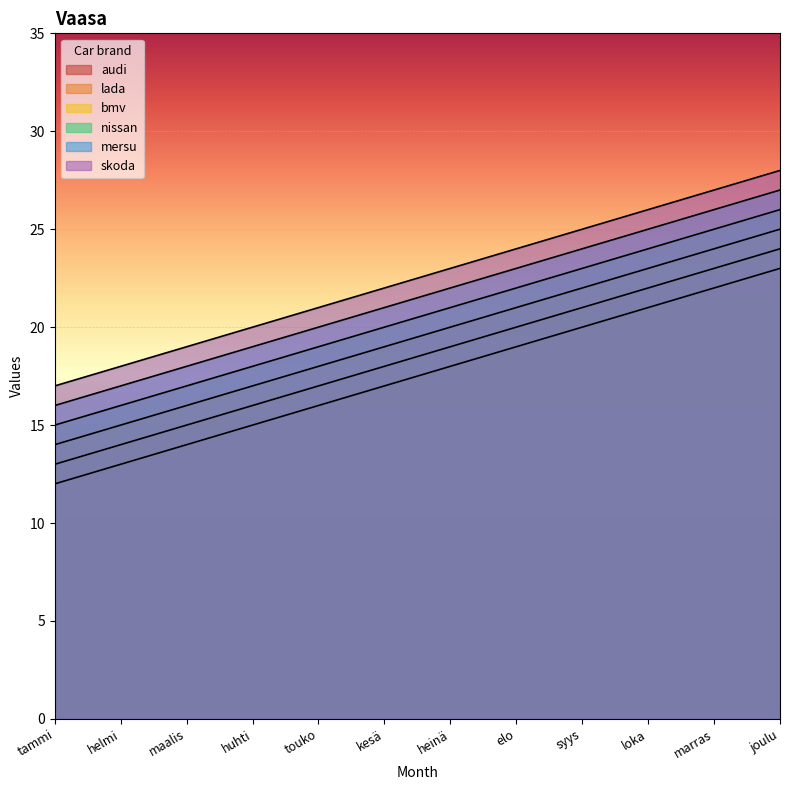

Which has a higher value, kesä or marras?

marras